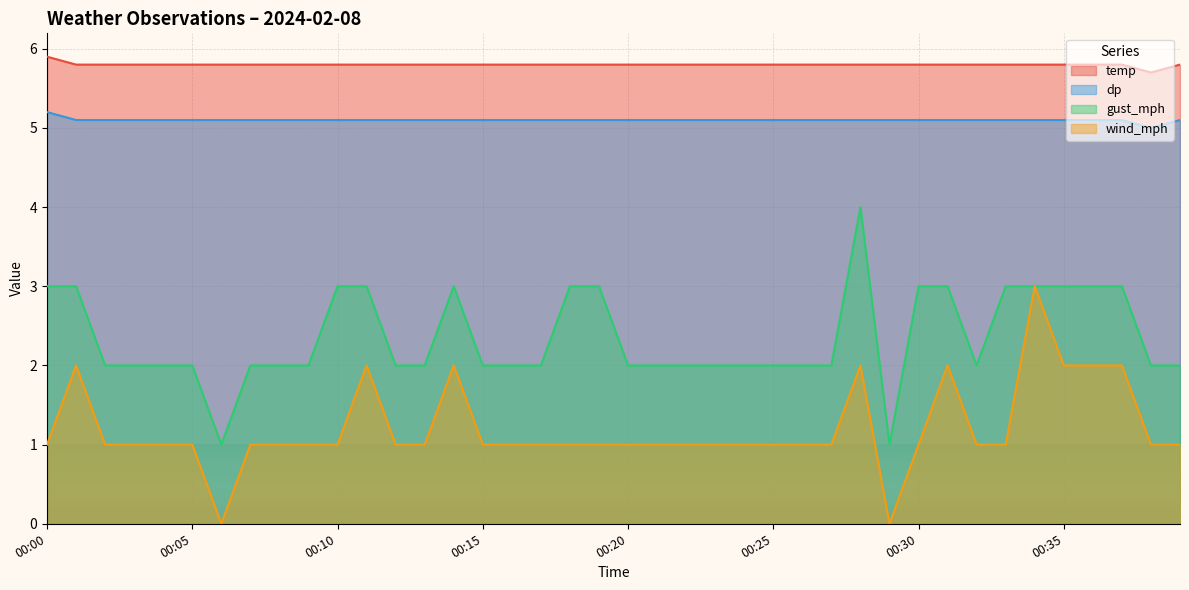

Reading left to right, extract all data points from this chart.

temp: 5.9	5.8	5.8	5.8	5.8	5.8	5.8	5.8	5.8	5.8	5.8	5.8	5.8	5.8	5.8	5.8	5.8	5.8	5.8	5.8	5.8	5.8	5.8	5.8	5.8	5.8	5.8	5.8	5.8	5.8	5.8	5.8	5.8	5.8	5.8	5.8	5.8	5.8	5.7	5.8
dp: 5.2	5.1	5.1	5.1	5.1	5.1	5.1	5.1	5.1	5.1	5.1	5.1	5.1	5.1	5.1	5.1	5.1	5.1	5.1	5.1	5.1	5.1	5.1	5.1	5.1	5.1	5.1	5.1	5.1	5.1	5.1	5.1	5.1	5.1	5.1	5.1	5.1	5.1	5.0	5.1
gust_mph: 3.0	3.0	2.0	2.0	2.0	2.0	1.0	2.0	2.0	2.0	3.0	3.0	2.0	2.0	3.0	2.0	2.0	2.0	3.0	3.0	2.0	2.0	2.0	2.0	2.0	2.0	2.0	2.0	4.0	1.0	3.0	3.0	2.0	3.0	3.0	3.0	3.0	3.0	2.0	2.0
wind_mph: 1.0	2.0	1.0	1.0	1.0	1.0	0.0	1.0	1.0	1.0	1.0	2.0	1.0	1.0	2.0	1.0	1.0	1.0	1.0	1.0	1.0	1.0	1.0	1.0	1.0	1.0	1.0	1.0	2.0	0.0	1.0	2.0	1.0	1.0	3.0	2.0	2.0	2.0	1.0	1.0